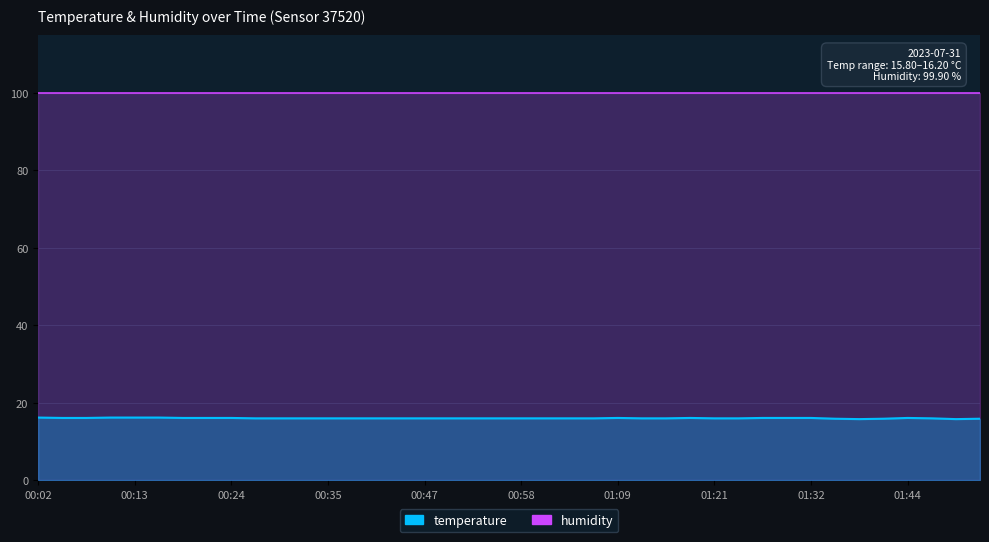

What is the sum of all values?

641.2